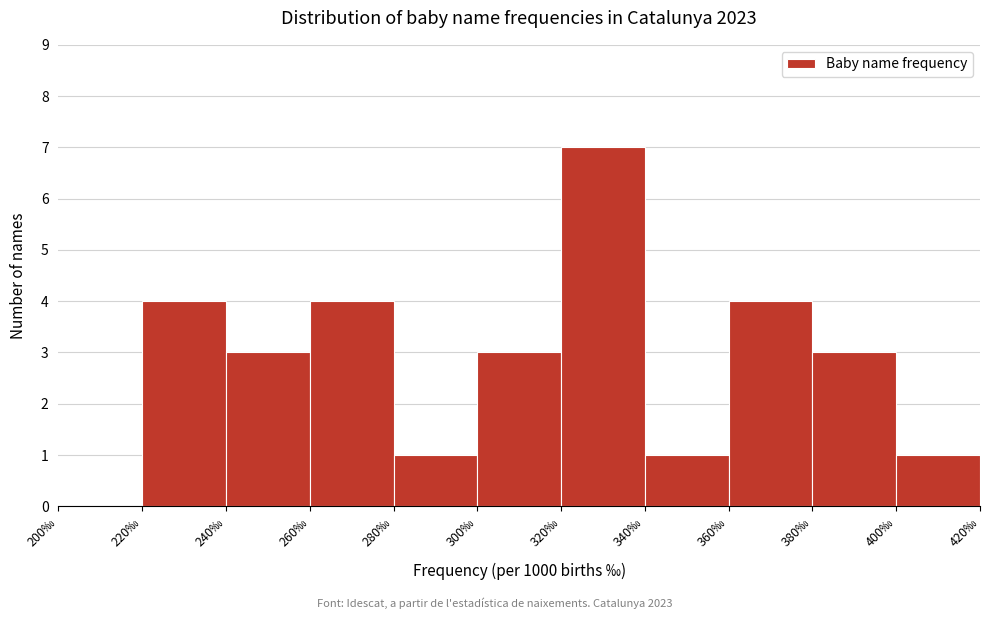

Which range on the x-axis has the tallest bar?

320 to 340